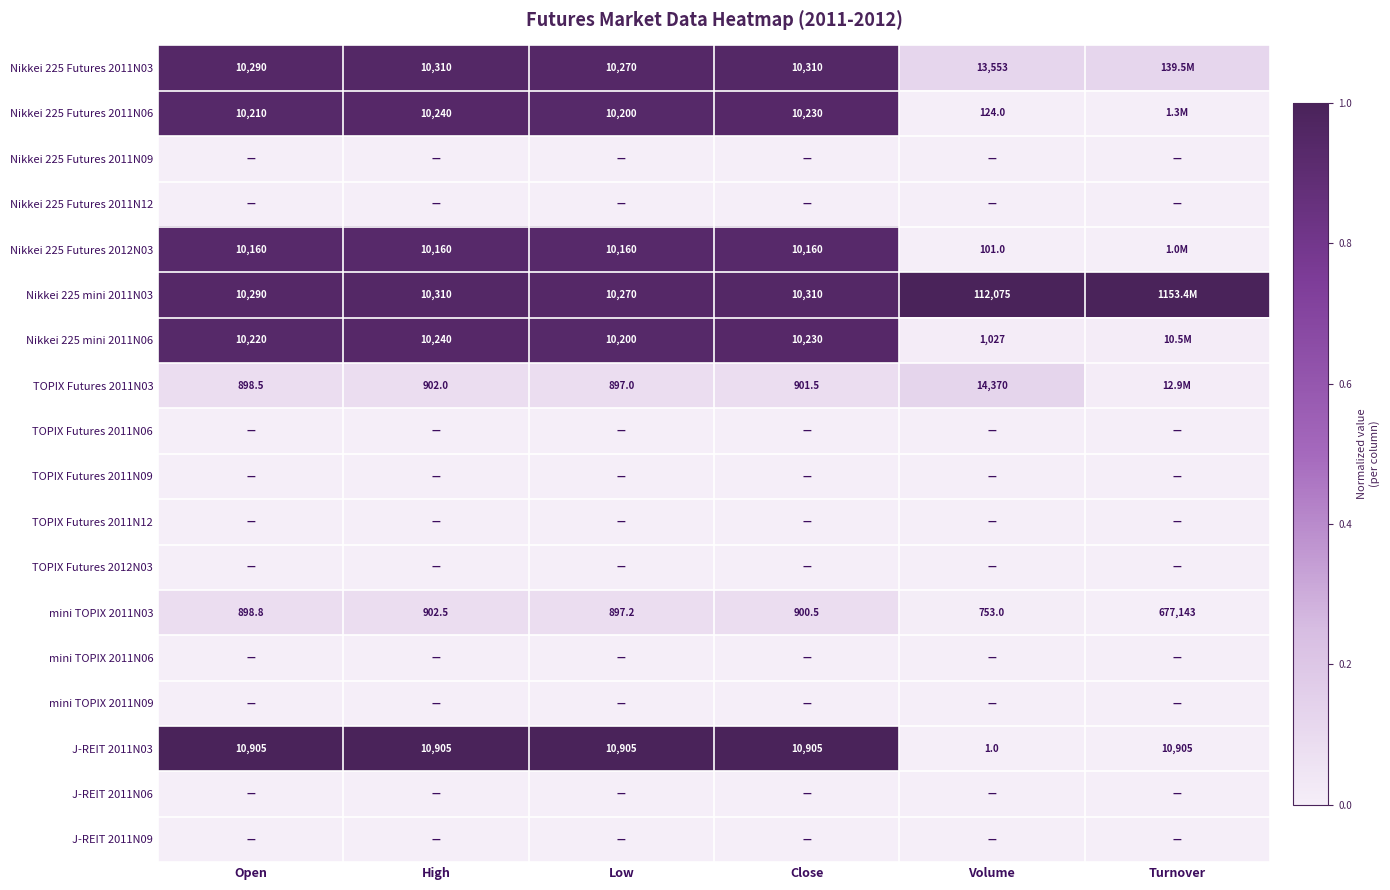

Is the value of TOPIX Futures 2011N12 at Low greater than the value of TOPIX Futures 2011N09 at Turnover?

No